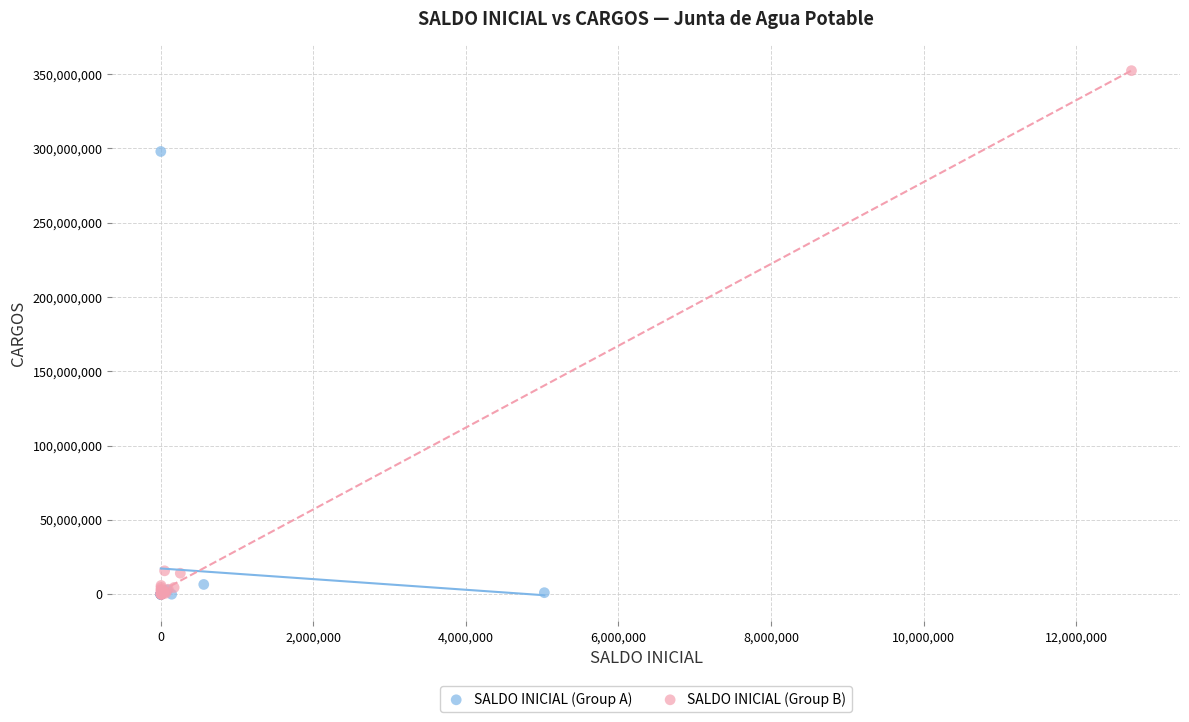

Which series contains the highest Y value?

SALDO INICIAL (Group B)